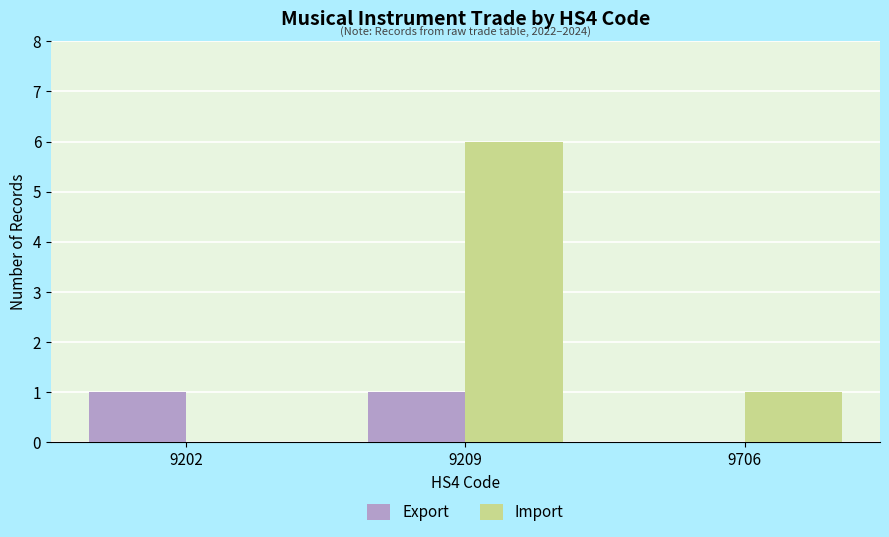

Where is Export nearest to the value 0?

9706